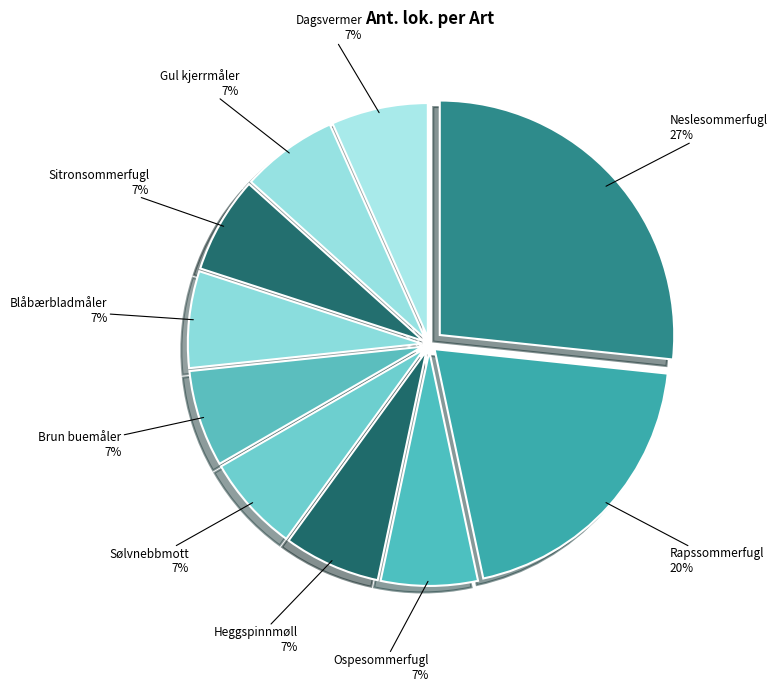

How many slices are in this pie chart?

10